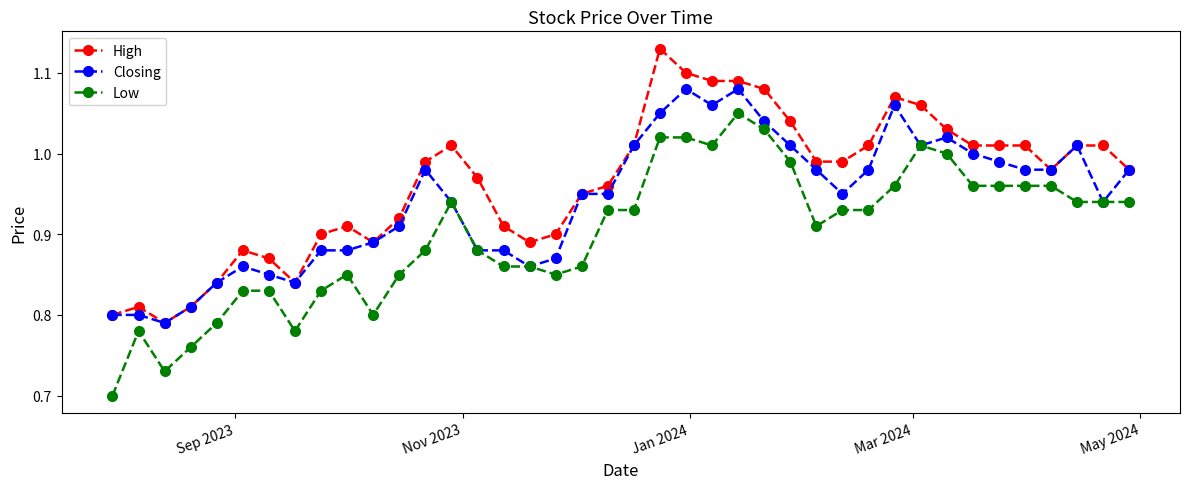

What is the sum of all Closing values?

37.7